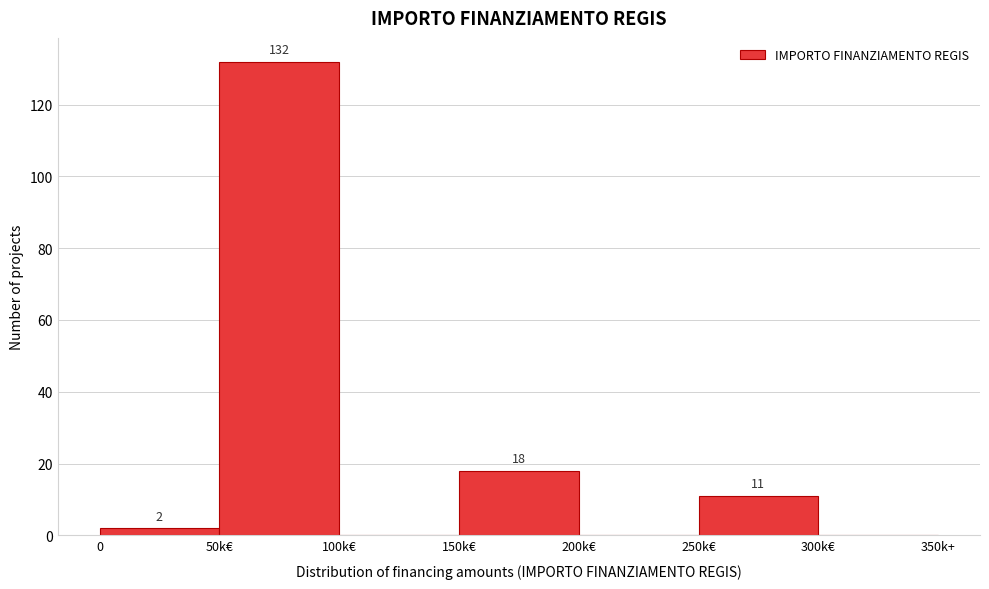

Reading left to right, extract all data points from this chart.

0=2	50k€=132	100k€=0	150k€=18	200k€=0	250k€=11	300k€=0